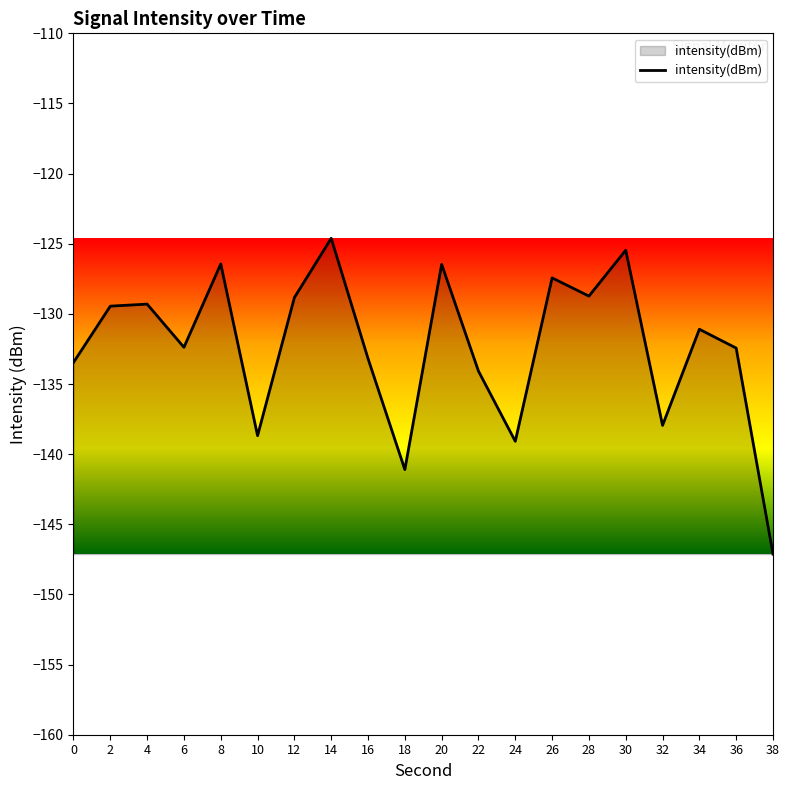

How many lines are shown in the chart?

1